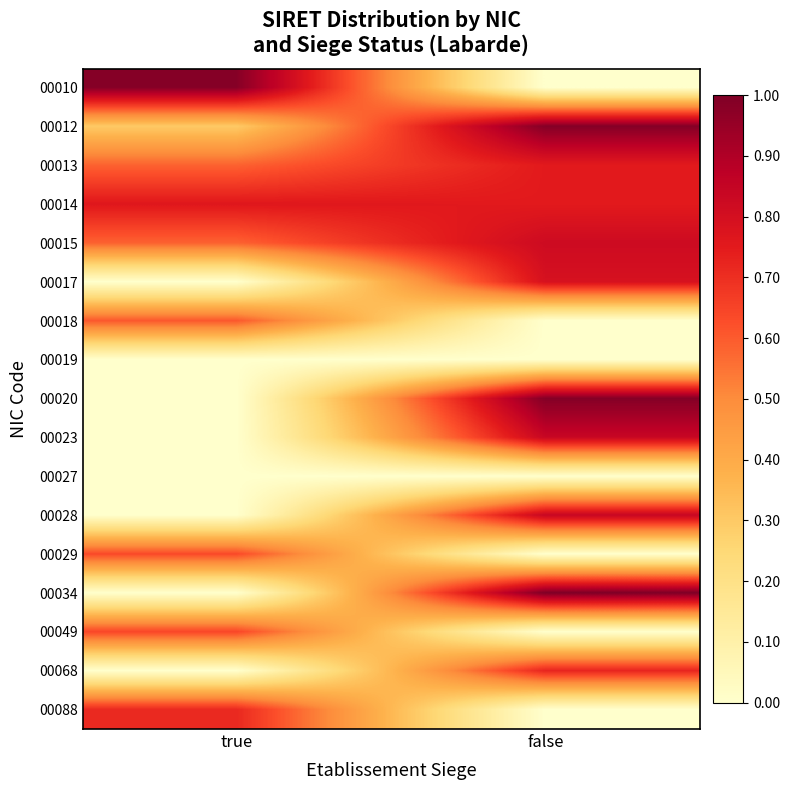

What is the maximum value shown in the chart?

1.0